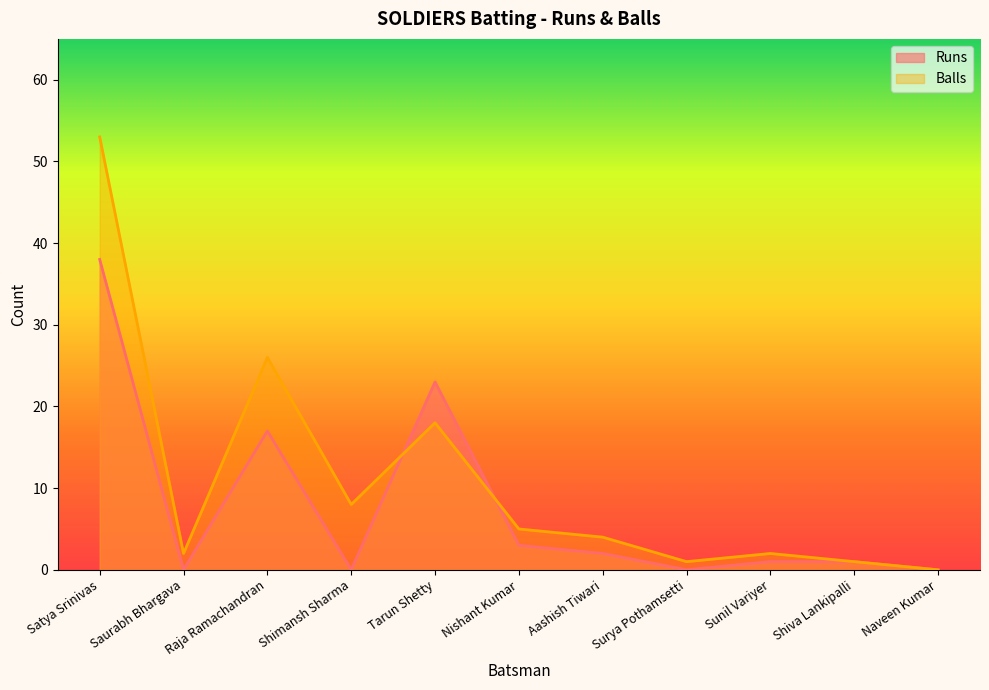

How many data points in Runs are above 1?

5